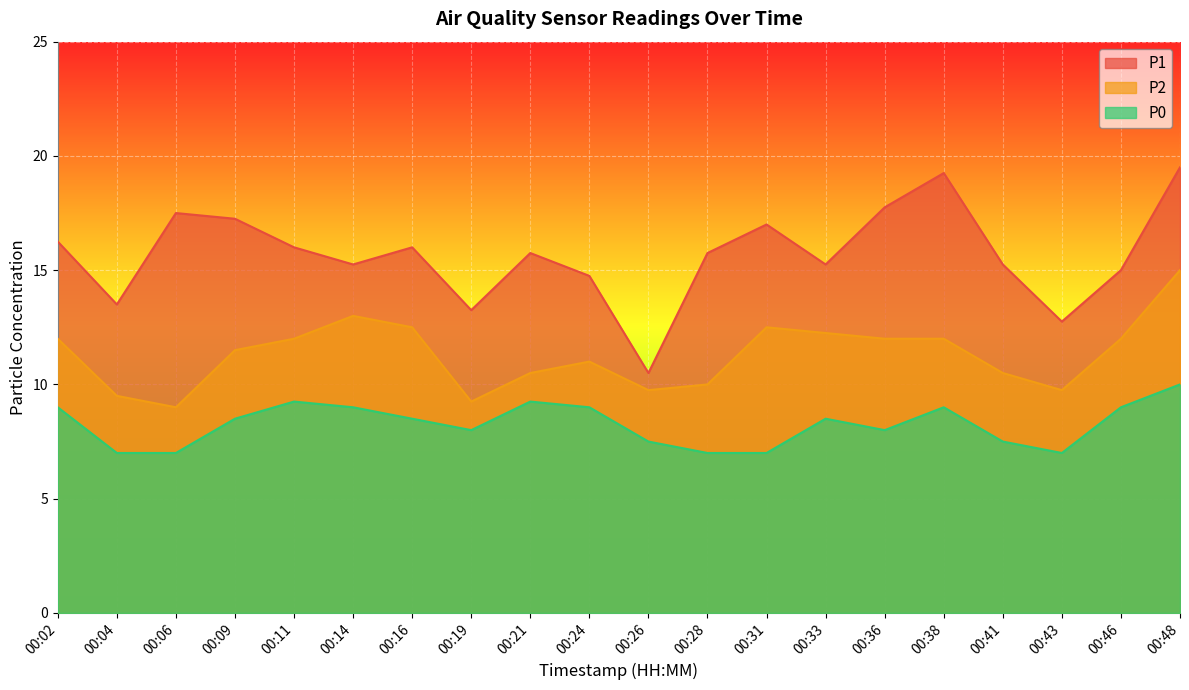

Reading left to right, what are all the values shown in this chart?

P1: 00:02=16.2	00:04=13.5	00:06=17.5	00:09=17.2	00:11=16.0	00:14=15.2	00:16=16.0	00:19=13.2	00:21=15.8	00:24=14.8	00:26=10.5	00:28=15.8	00:31=17.0	00:33=15.2	00:36=17.8	00:38=19.2	00:41=15.2	00:43=12.8	00:46=15.0	00:48=19.5
P2: 00:02=12.0	00:04=9.5	00:06=9.0	00:09=11.5	00:11=12.0	00:14=13.0	00:16=12.5	00:19=9.2	00:21=10.5	00:24=11.0	00:26=9.8	00:28=10.0	00:31=12.5	00:33=12.2	00:36=12.0	00:38=12.0	00:41=10.5	00:43=9.8	00:46=12.0	00:48=15.0
P0: 00:02=9.0	00:04=7.0	00:06=7.0	00:09=8.5	00:11=9.2	00:14=9.0	00:16=8.5	00:19=8.0	00:21=9.2	00:24=9.0	00:26=7.5	00:28=7.0	00:31=7.0	00:33=8.5	00:36=8.0	00:38=9.0	00:41=7.5	00:43=7.0	00:46=9.0	00:48=10.0